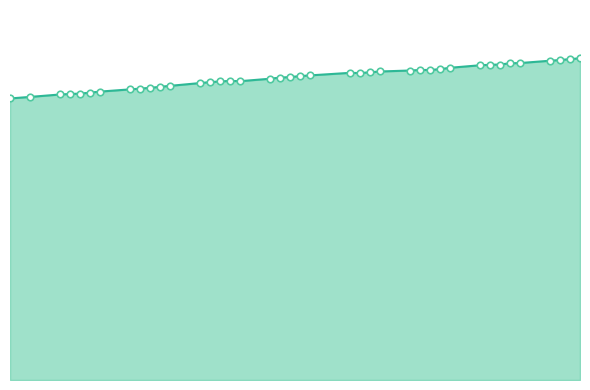

Does the chart have visible grid lines?

No